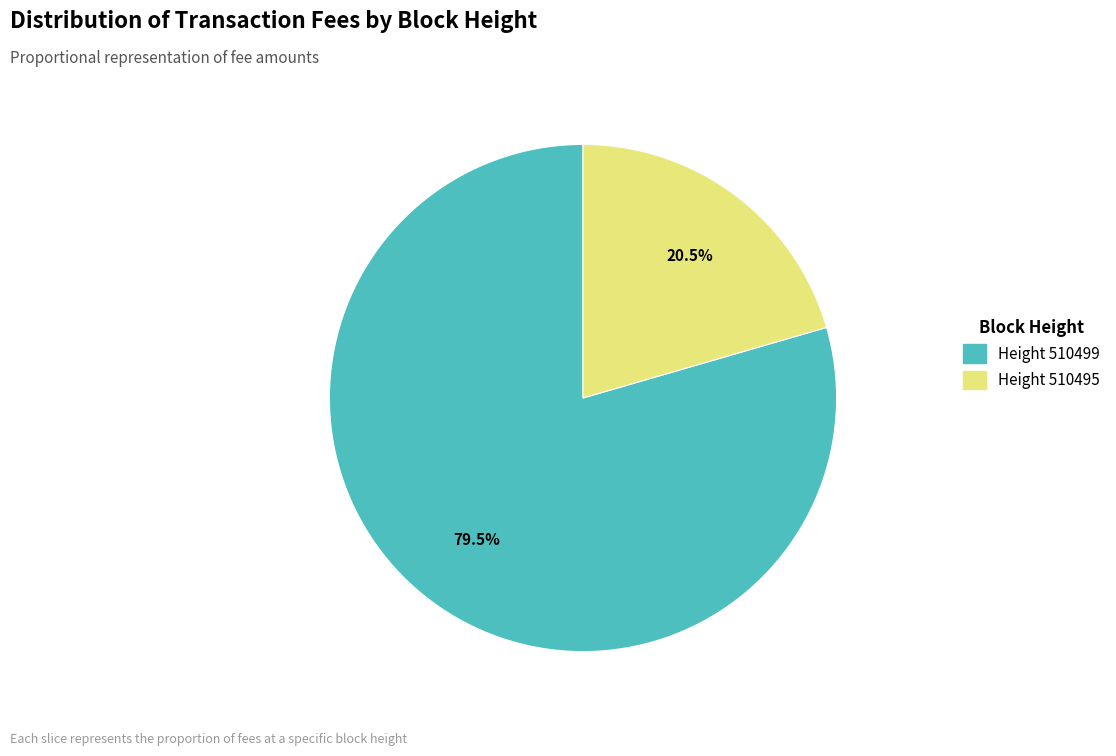

Which slice represents more than half of the pie?

Height 510499